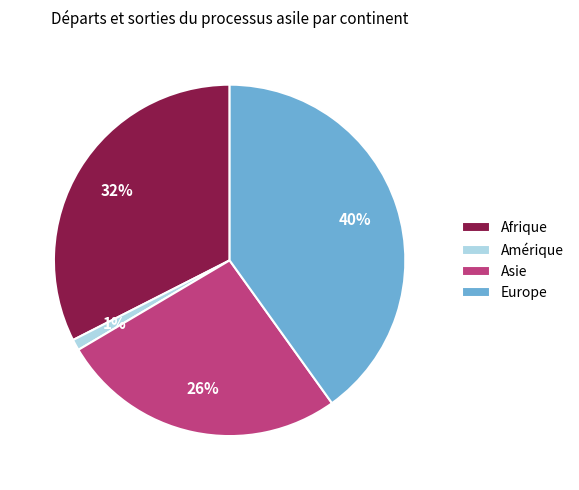

Combined, do Afrique and Amérique account for over 50%?

No